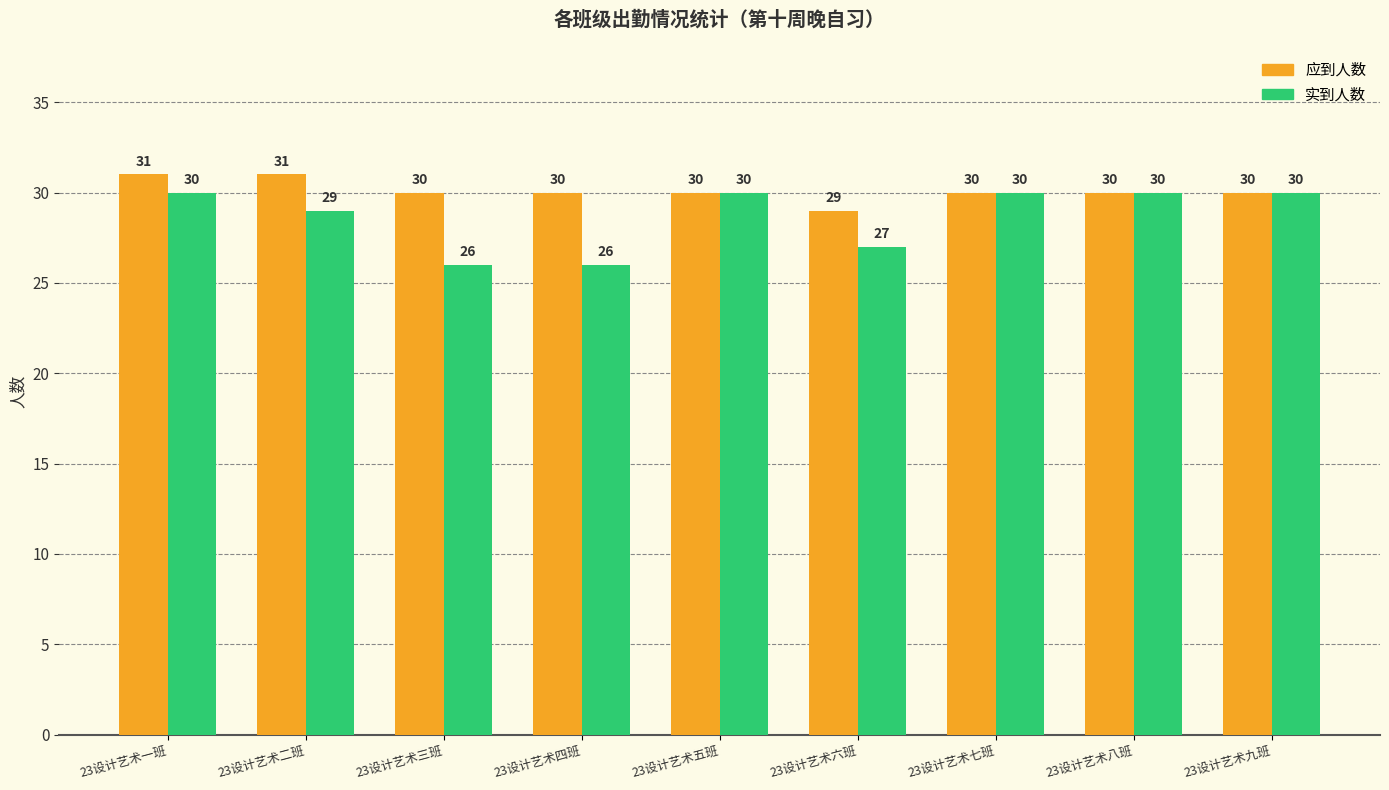

True or false: 应到人数 has a value of 30 at 23设计艺术五班.

True